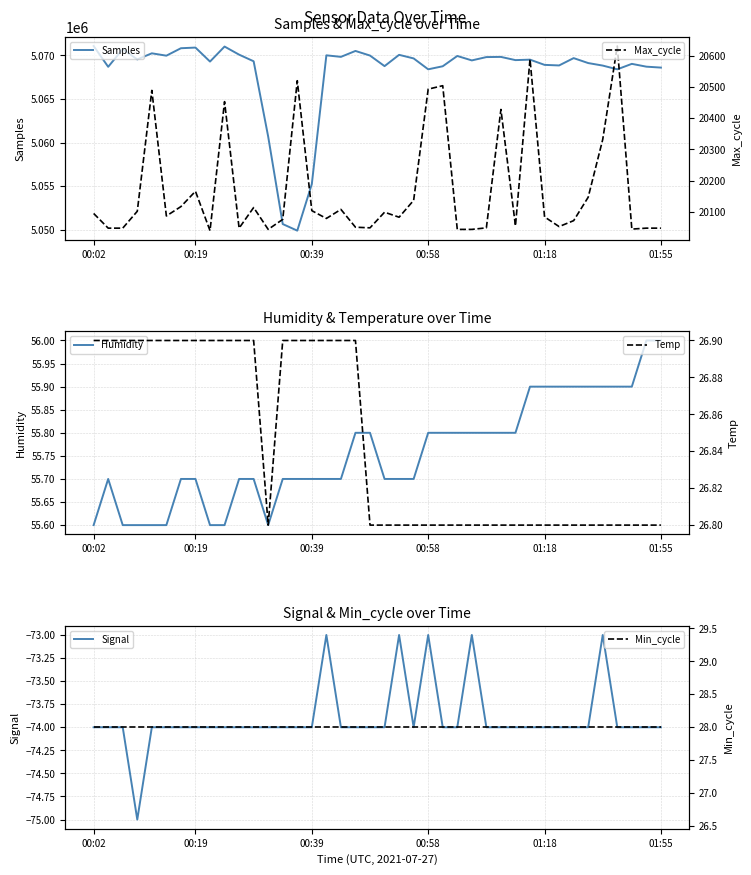

The Humidity series shows 37.3 at 00:19. True or false?

False